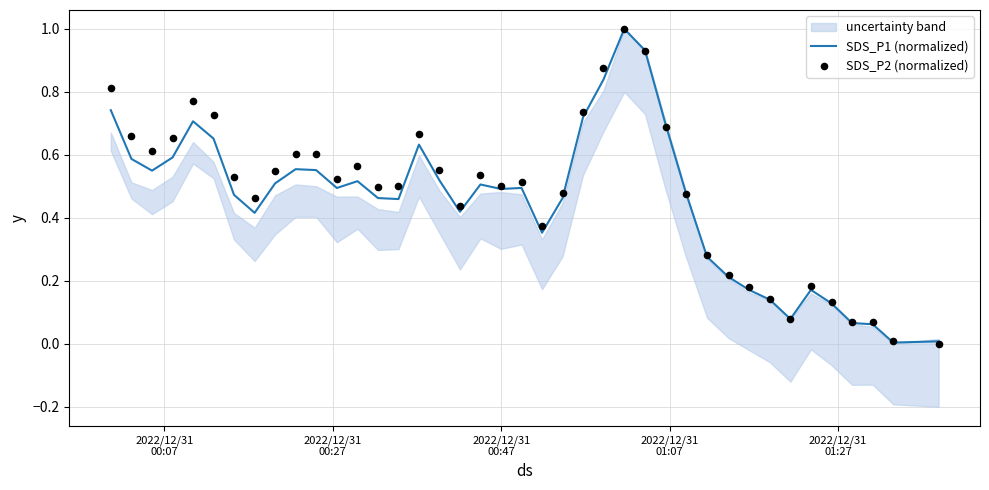

Which series reaches the maximum Y coordinate?

SDS_P1 (normalized)